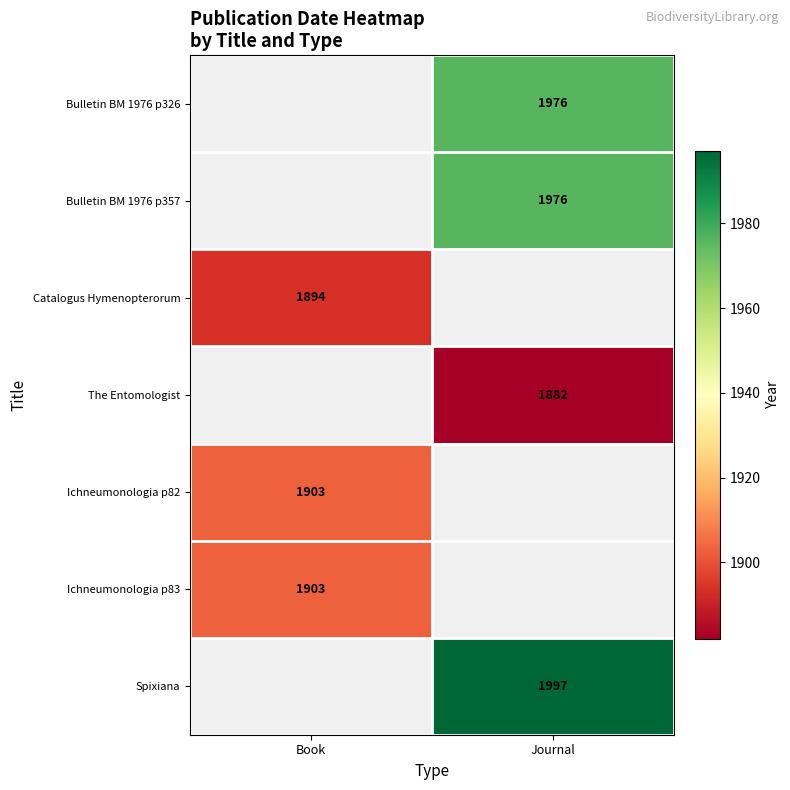

Is the value of Catalogus Hymenopterorum at Book greater than the value of Bulletin BM 1976 p357 at Journal?

No